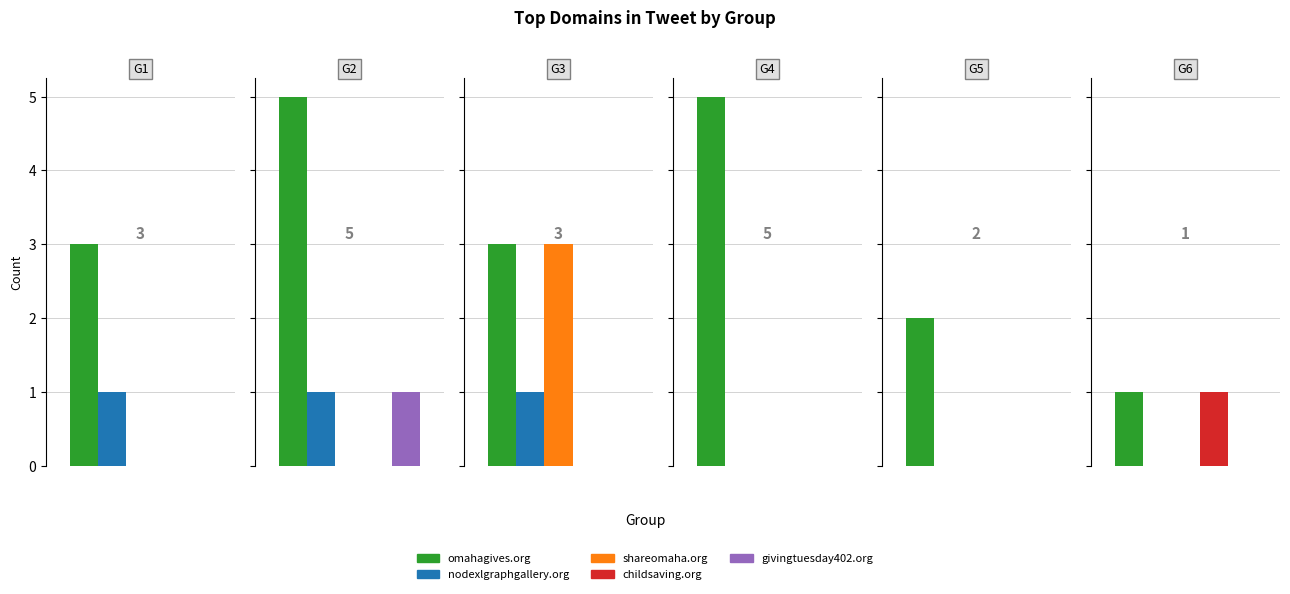

What are all the series names shown in the legend?

omahagives.org, nodexlgraphgallery.org, shareomaha.org, childsaving.org, givingtuesday402.org